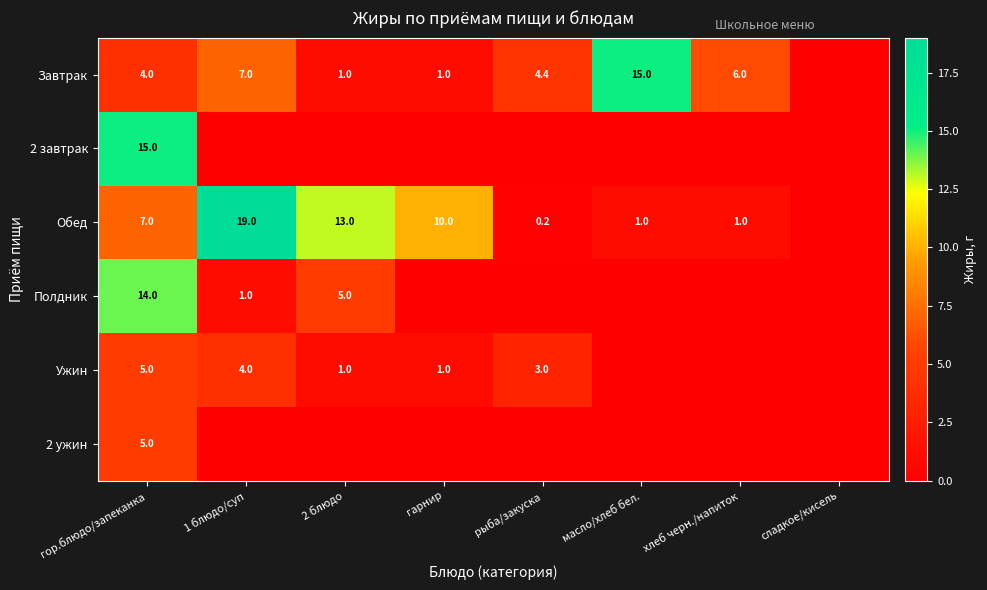

True or false: Завтрак has a value of 1.8 at гарнир.

False